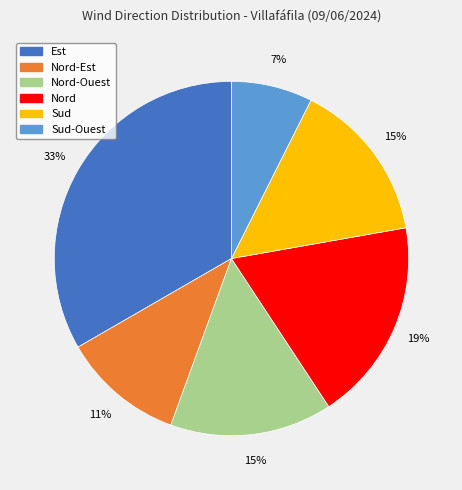

Is there a majority slice in this chart?

No